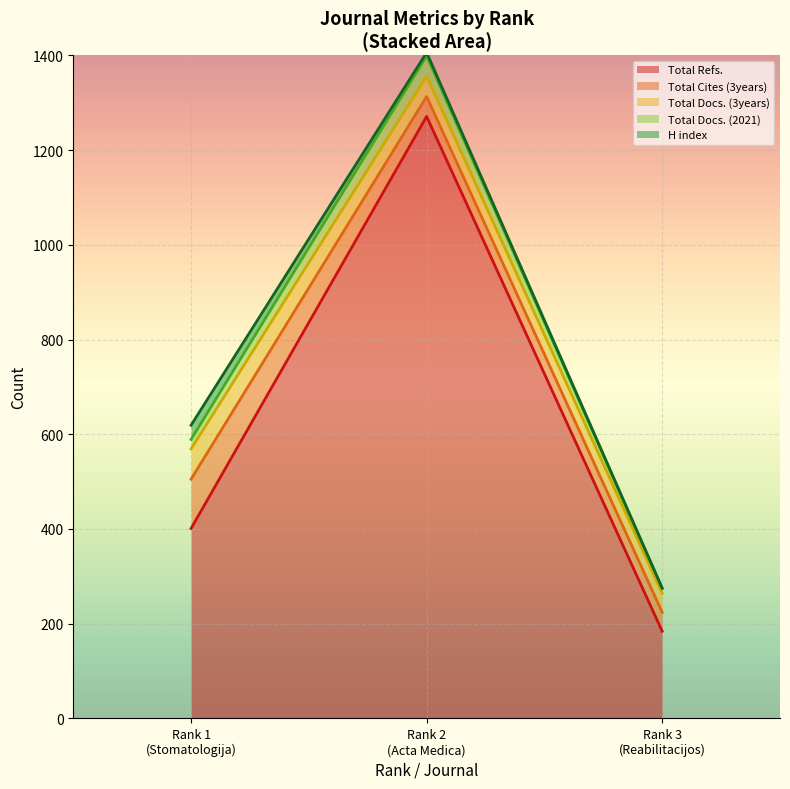

How many lines are shown in the chart?

5